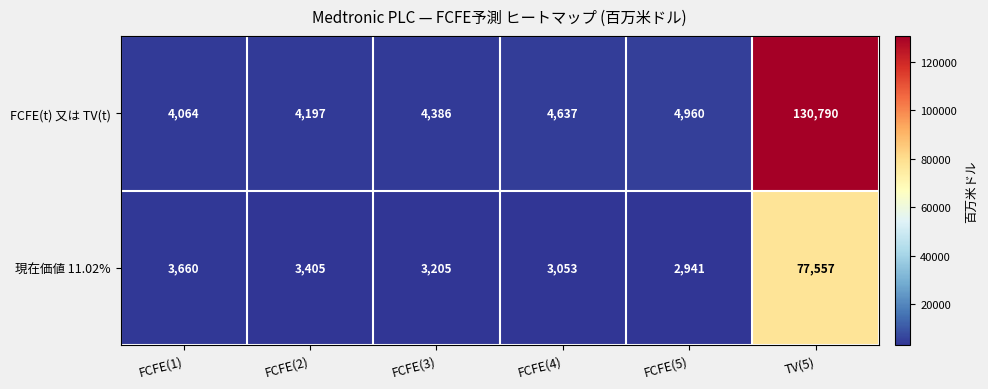

List the series in order of their overall mean, highest first.

FCFE(t) 又は TV(t), 現在価値 11.02%